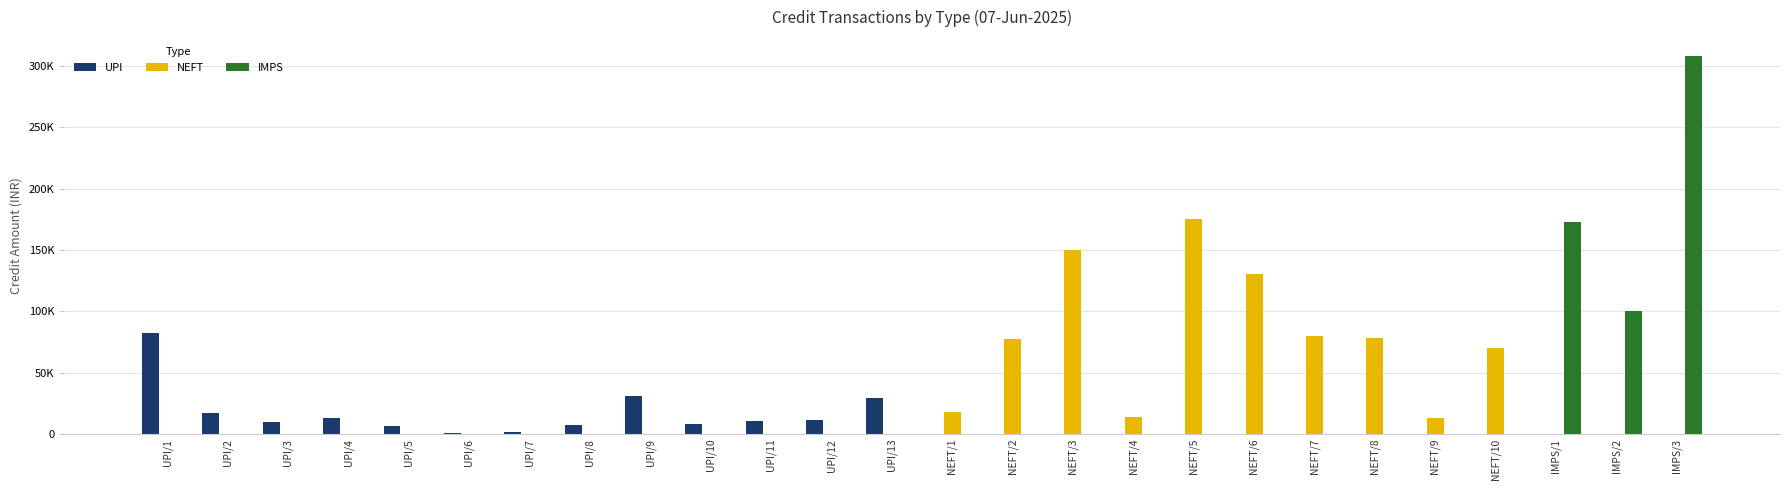

What is the value of the UPI bar at the 2nd from the left?

17420